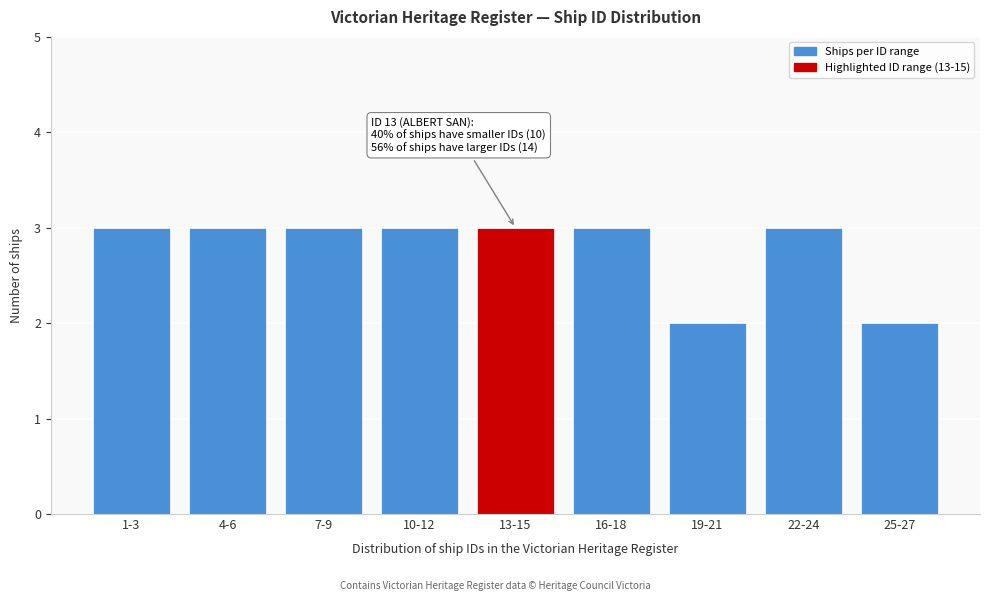

Reading left to right, list all the values displayed in this chart.

3	3	3	3	3	3	2	3	2